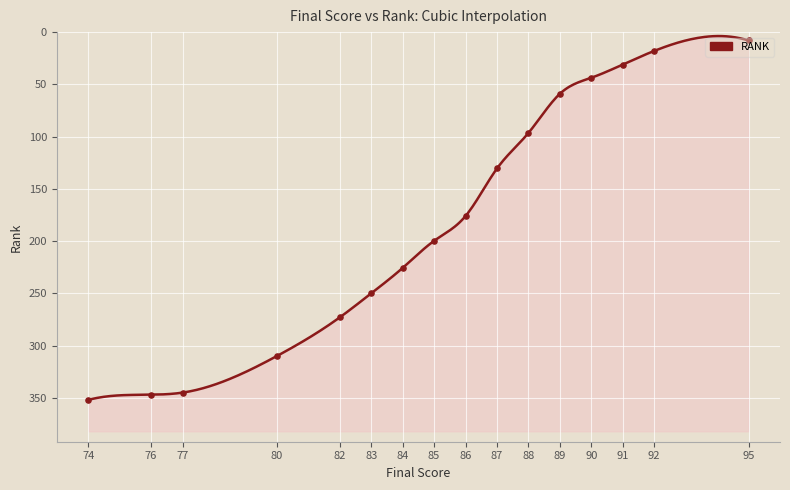

Approximately how many times larger is the value at 80 compared to 88?

3.1